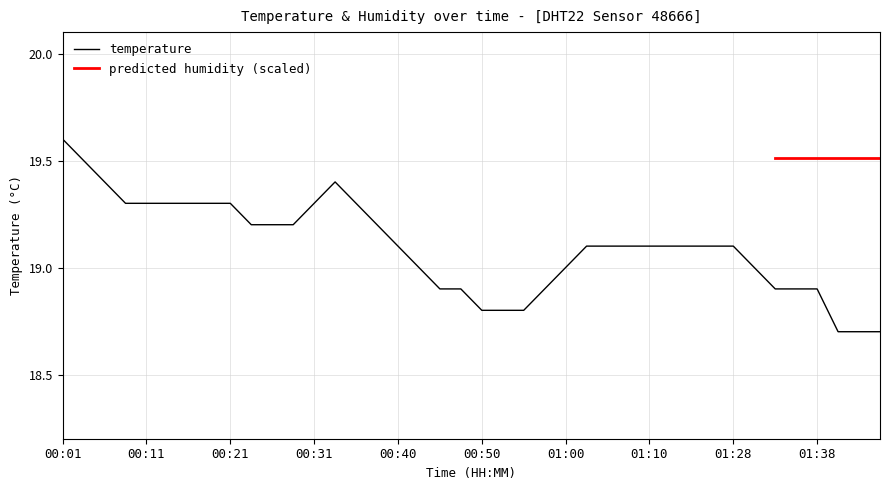

Where is the data nearest to the value 19?

00:43